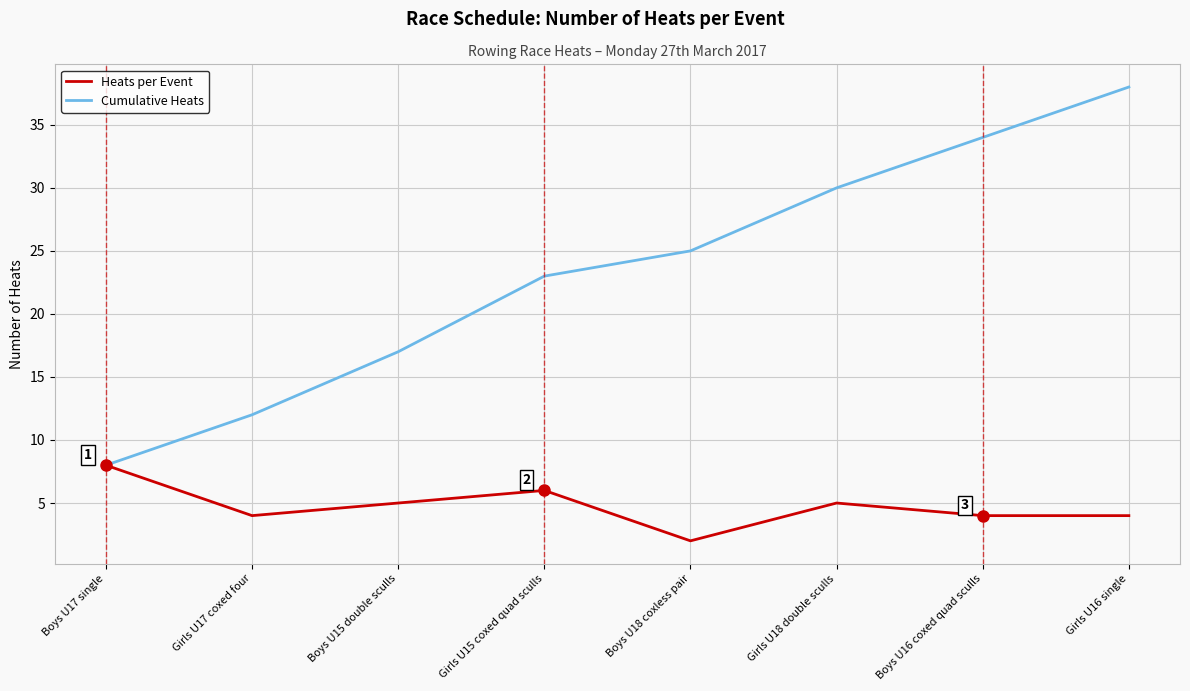

At which label does Cumulative Heats reach its minimum?

Boys U17 single